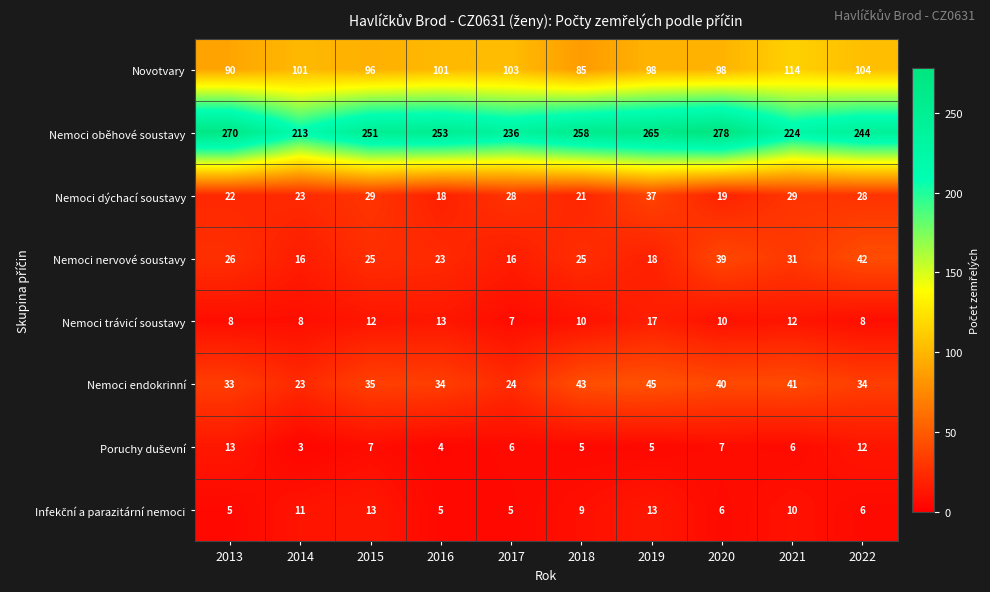

What is the minimum value shown in the chart?

3